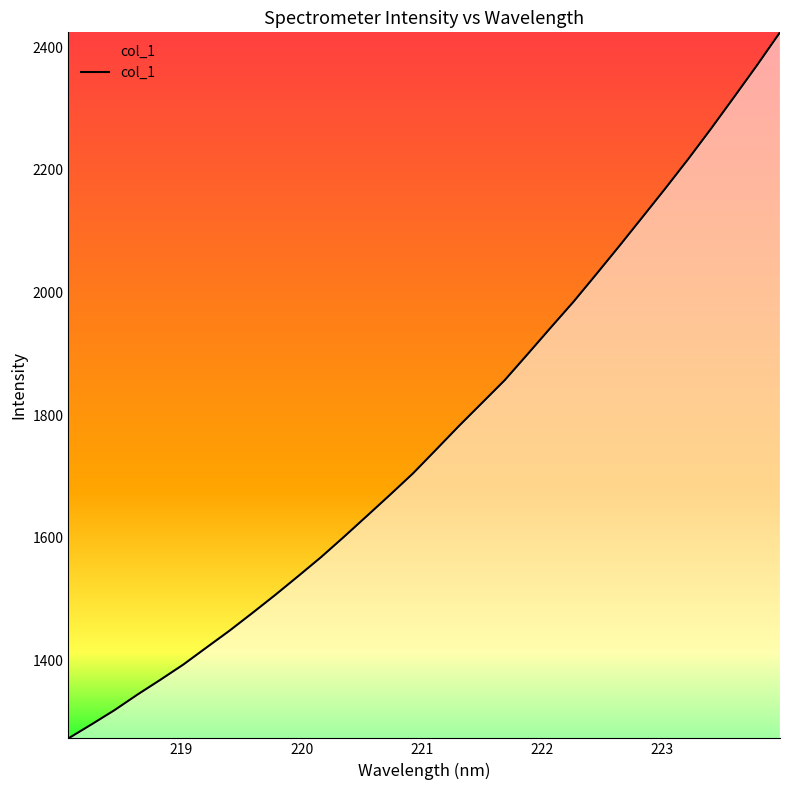

What is the difference between the maximum and minimum values?

1152.1